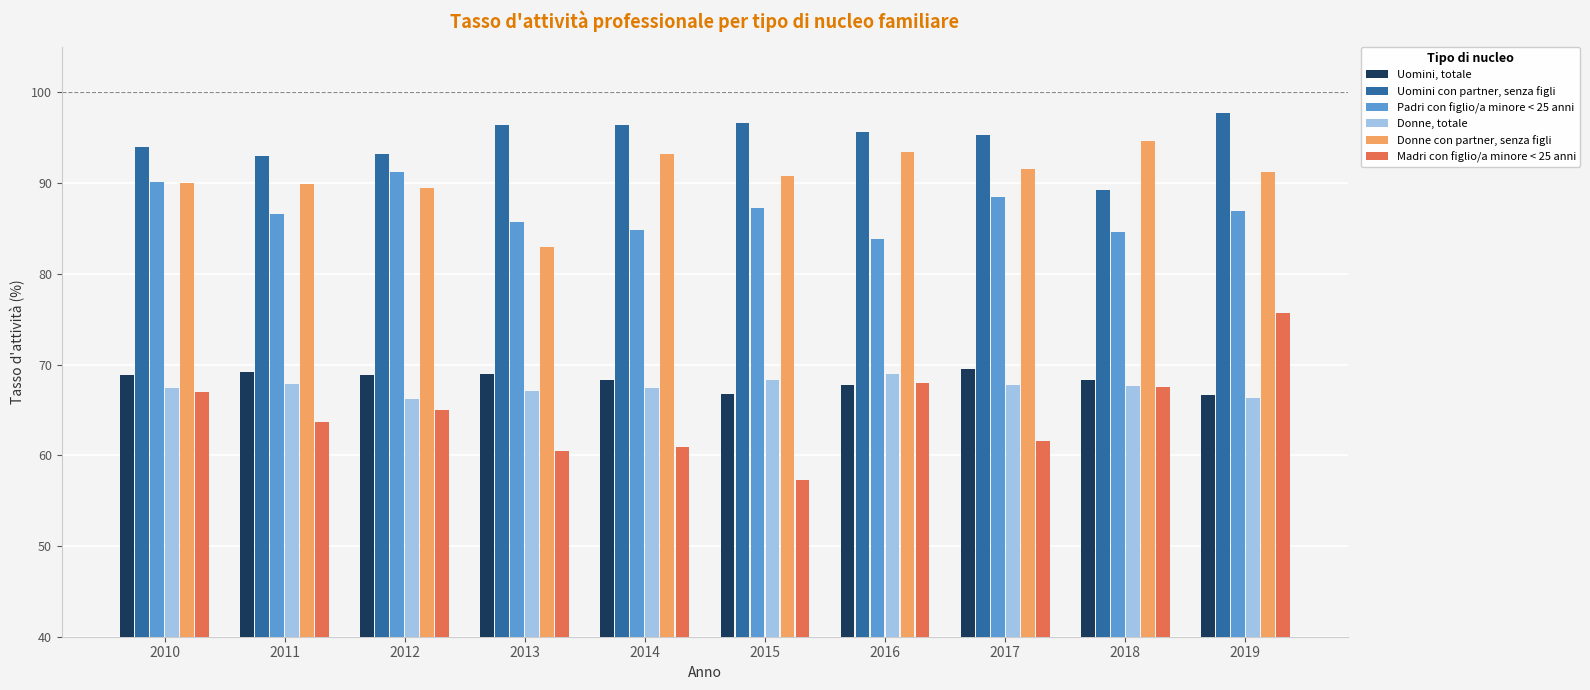

Which series has the widest spread of values?

Madri con figlio/a minore < 25 anni